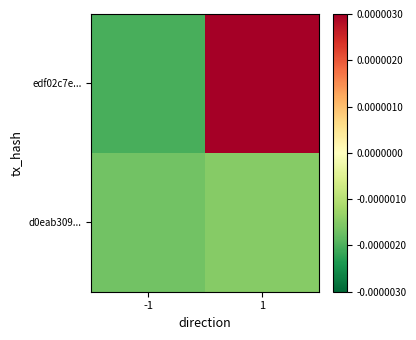

Reading left to right, transcribe all the data shown in this chart.

edf02c7e...: -1=-0.0	1=0.0
d0eab309...: -1=-0.0	1=-0.0